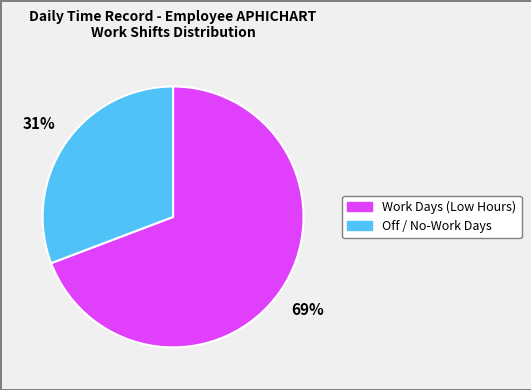

To the nearest percent, what is the average slice percentage?

50%